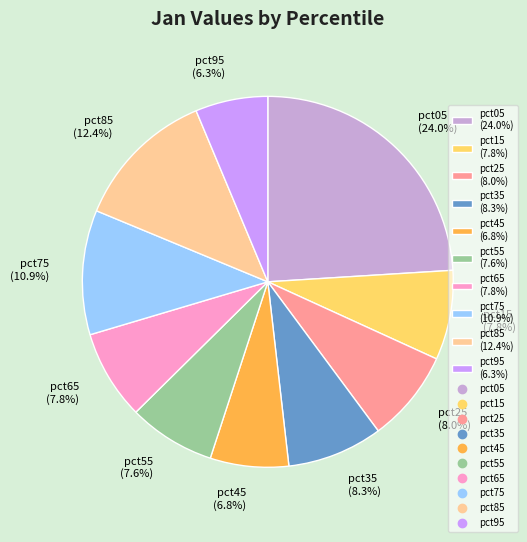

How many segments does this pie chart have?

10